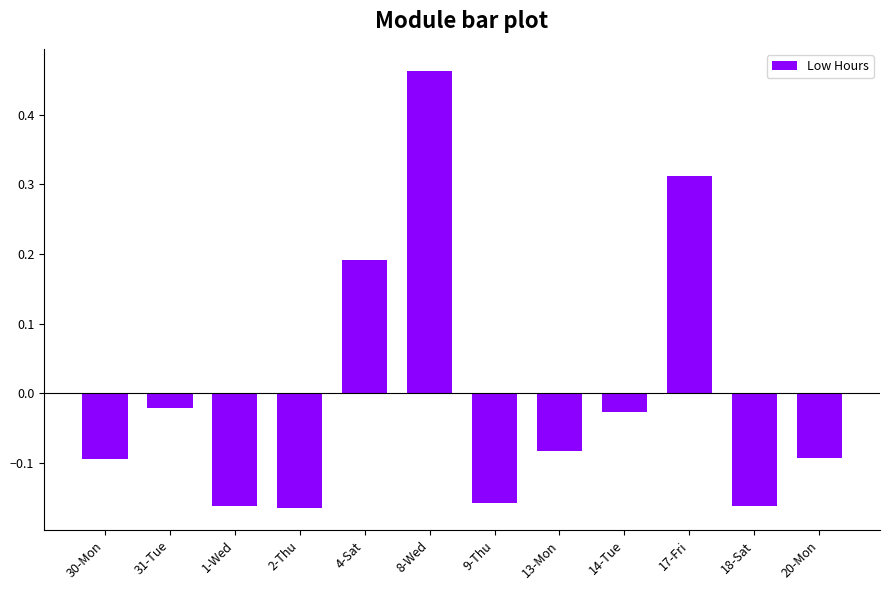

At which label does the data first exceed 0?

4-Sat